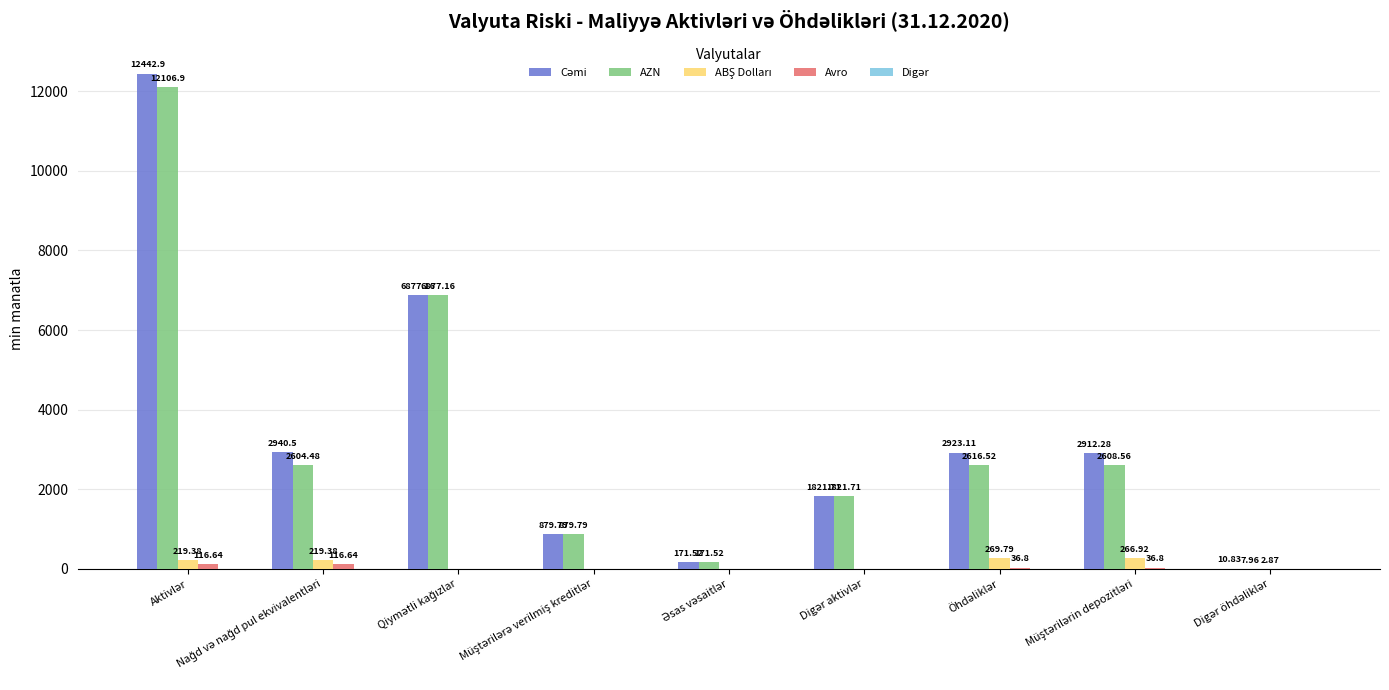

What is the sum of all AZN values?

29694.6